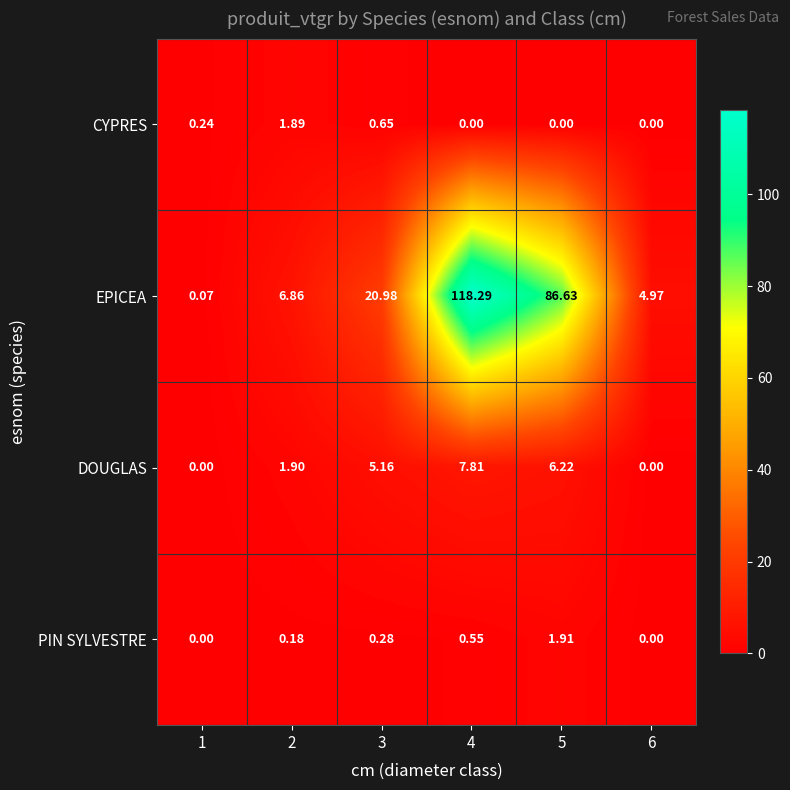

Which series has the largest total across all categories?

EPICEA